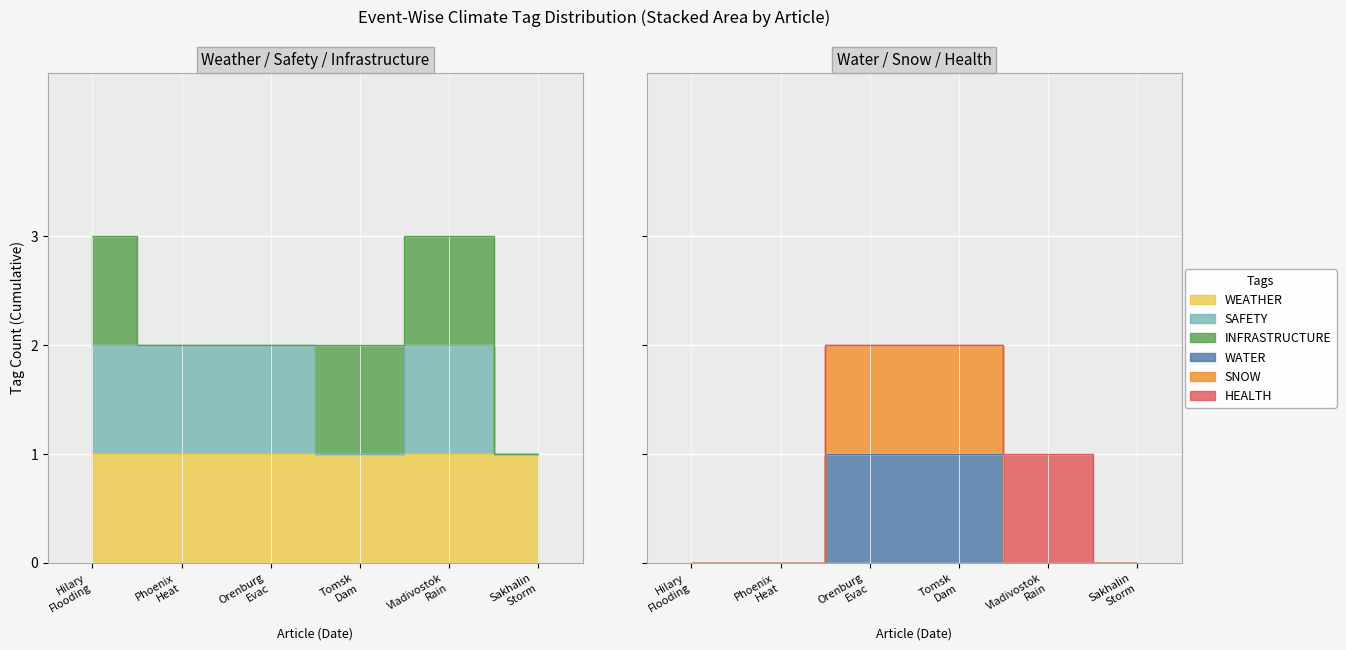

The WATER series shows 0 at Phoenix Heat. True or false?

False